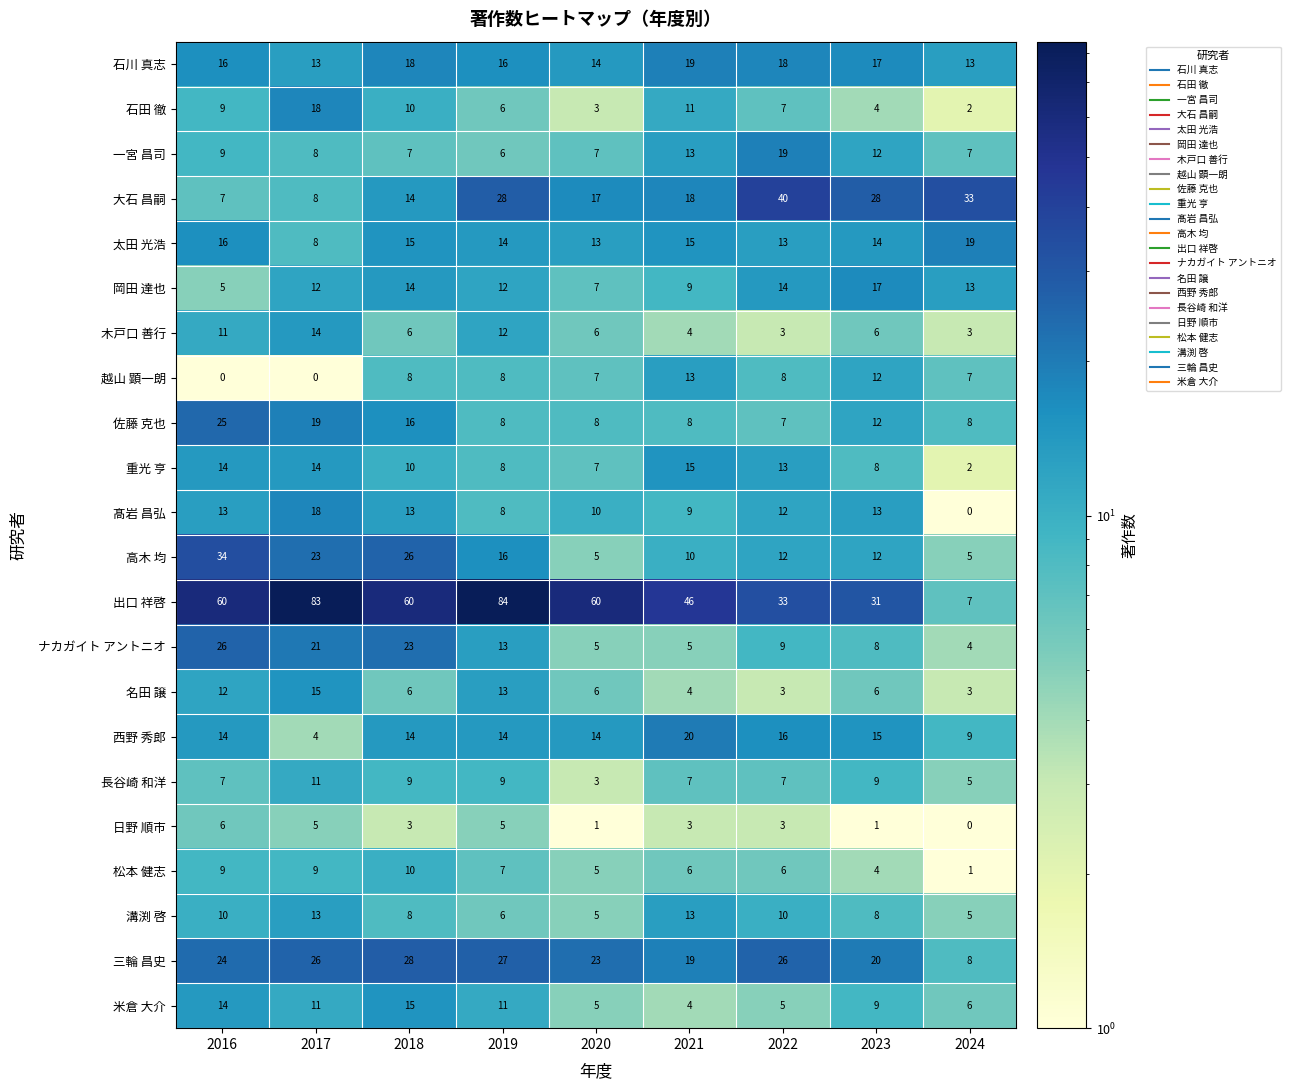

Where does the ナカガイト アントニオ series first go above 9?

2016